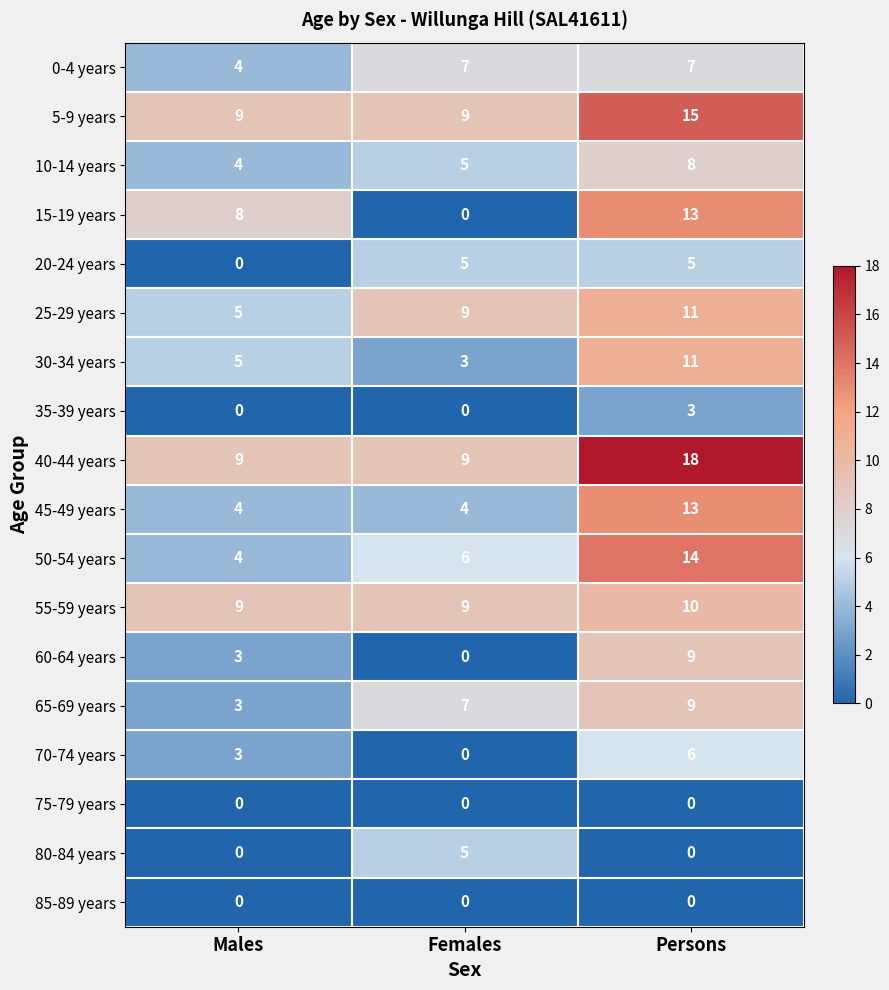

What is the greatest value displayed?

18